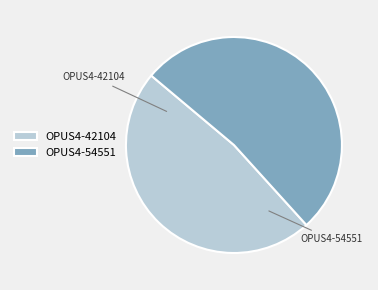

Does OPUS4-42104 account for over 50% of the chart?

No